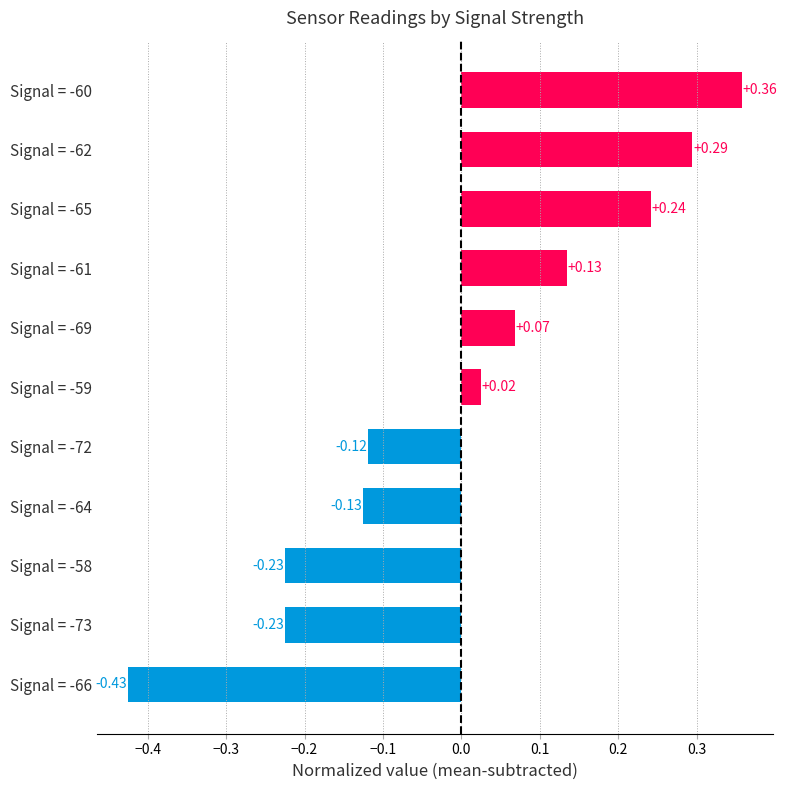

Does the chart contain any negative values?

Yes